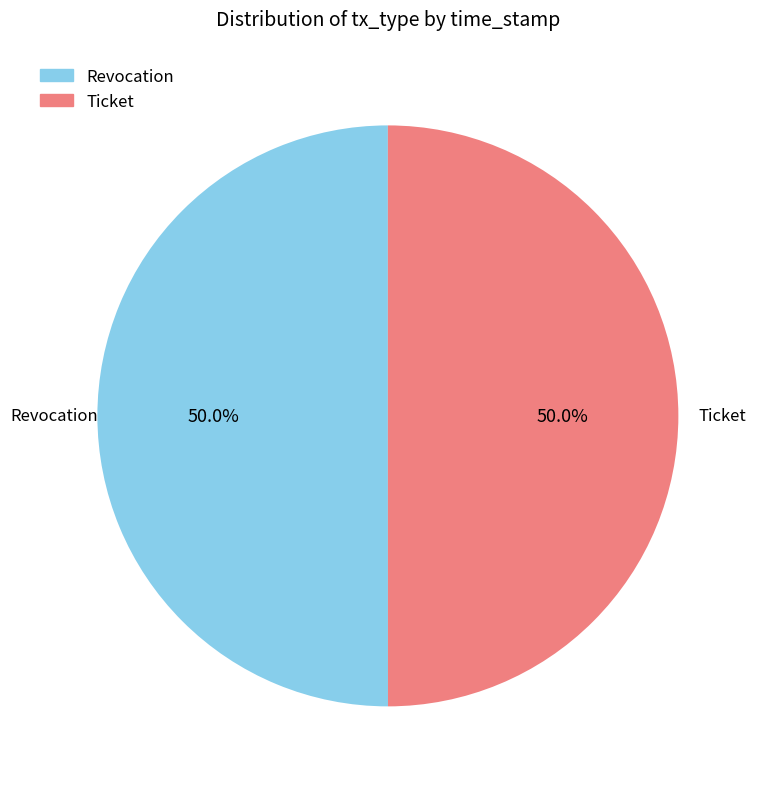

What percentage is the Ticket slice, to the nearest percent?

50%